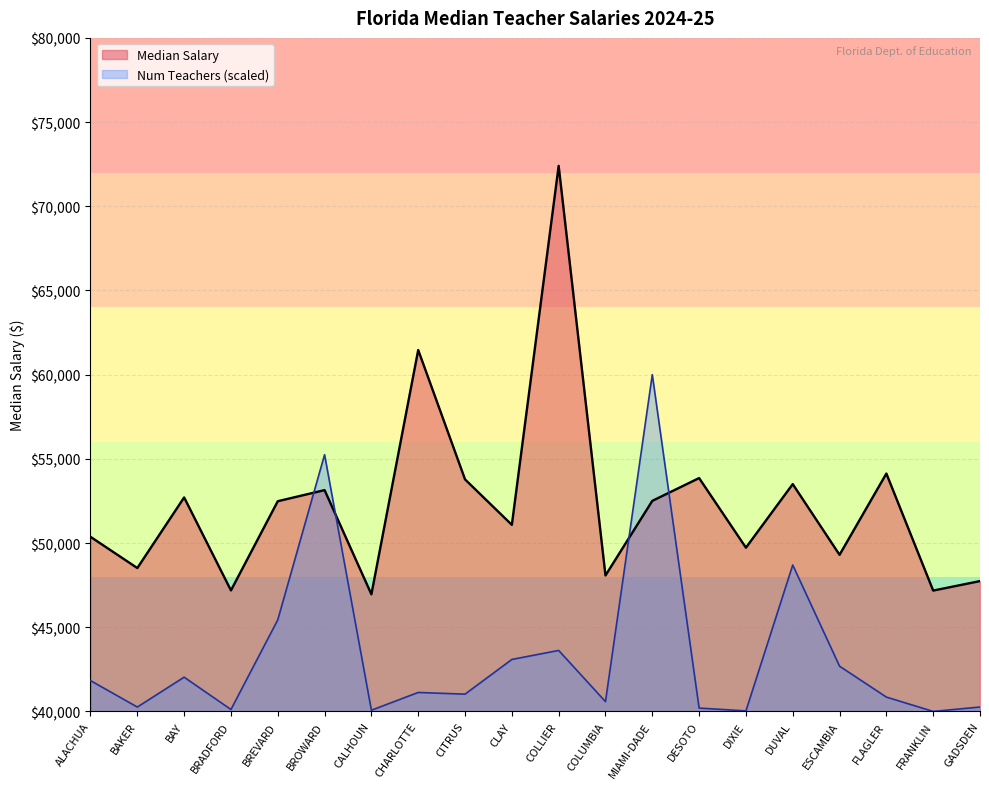

Which label corresponds to the smallest value in the chart?

FRANKLIN